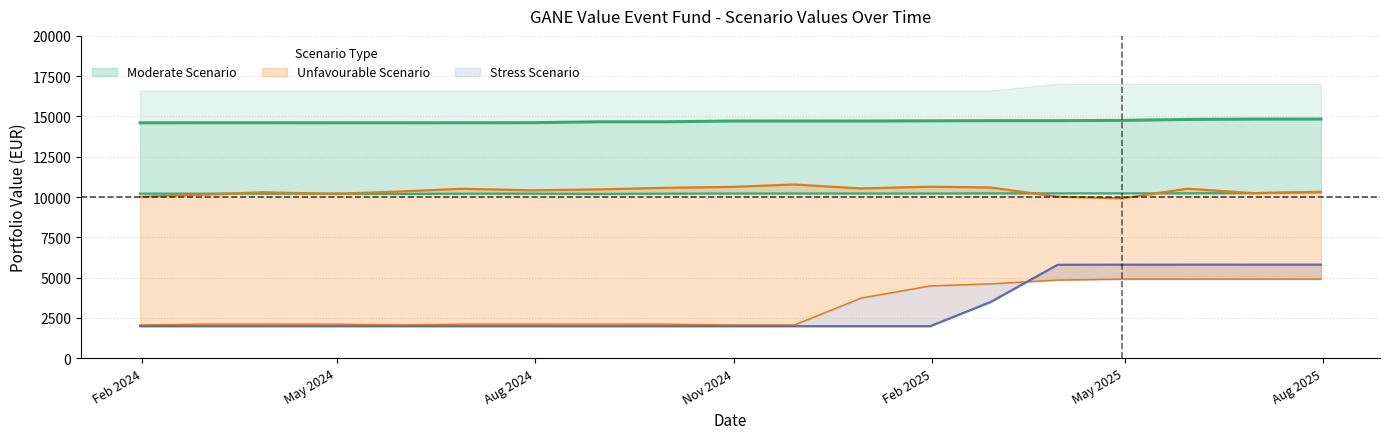

What is the average value of the Moderate_RHP_Value series?

14696.3